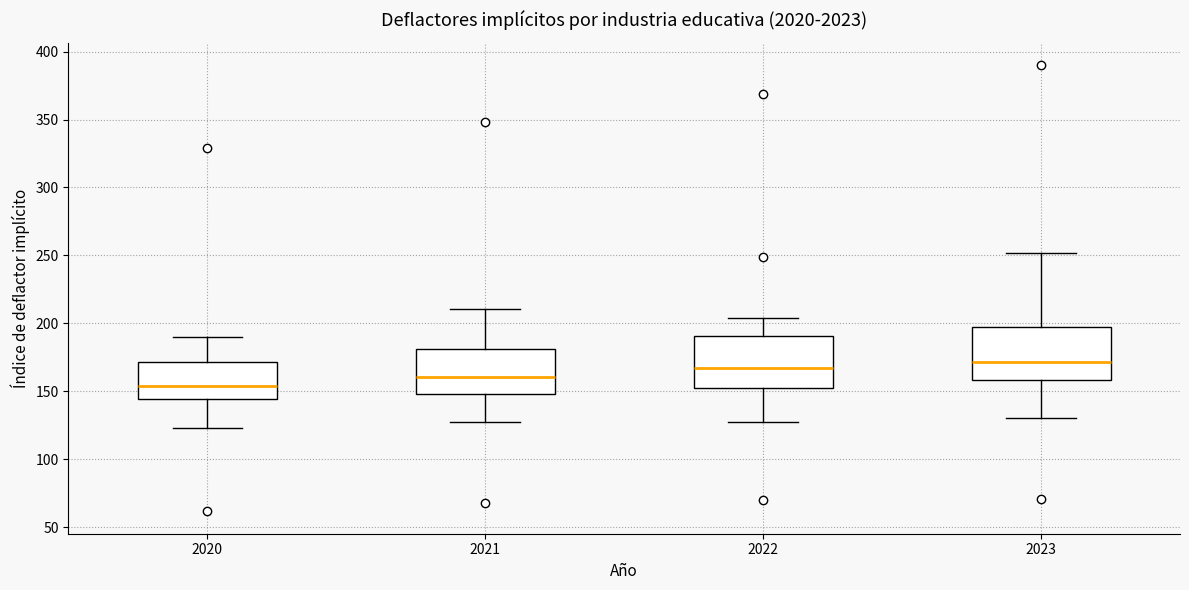

Reading left to right, read every box against the y-axis: the position of its median line, the range the box covers, and the ends of its whiskers. The values are not printed on the chart, so give them approximately, as read against the axis.

2020: median 155, box 145 to 170, whiskers 125 to 190
2021: median 160, box 150 to 180, whiskers 125 to 210
2022: median 165, box 155 to 190, whiskers 130 to 205
2023: median 170, box 160 to 195, whiskers 130 to 250